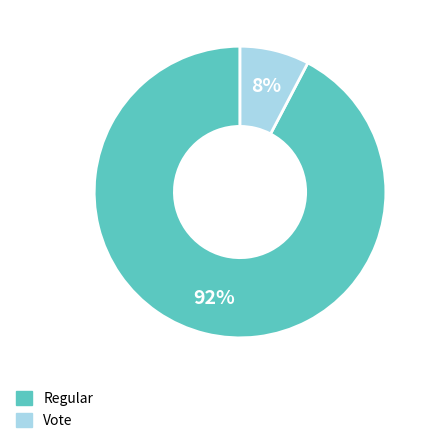

Which has a higher value, Vote or Regular?

Regular